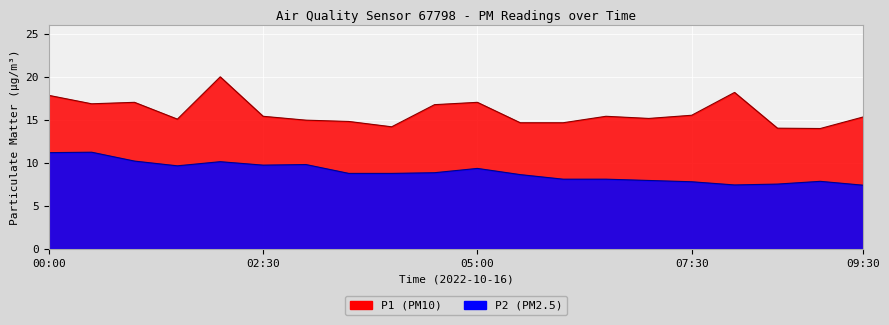

What position from the right is 00:00?

20